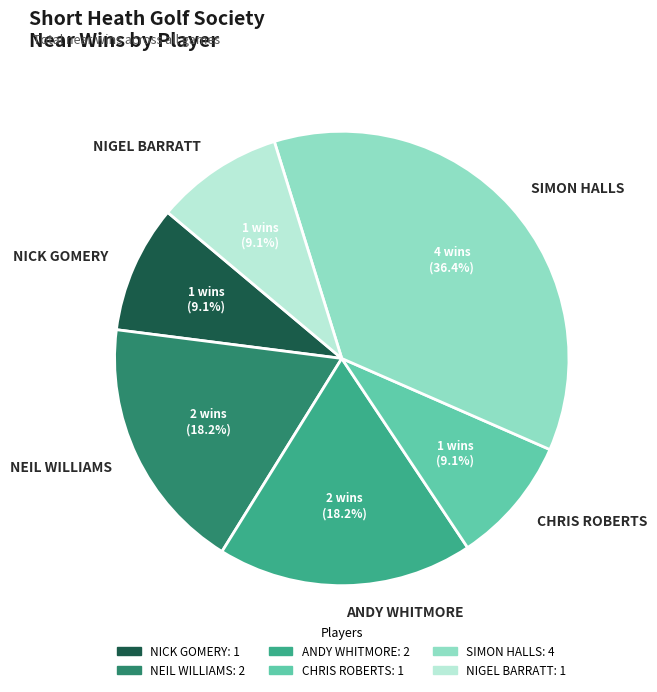

What percentage do ANDY WHITMORE and NEIL WILLIAMS together represent?

36.4%